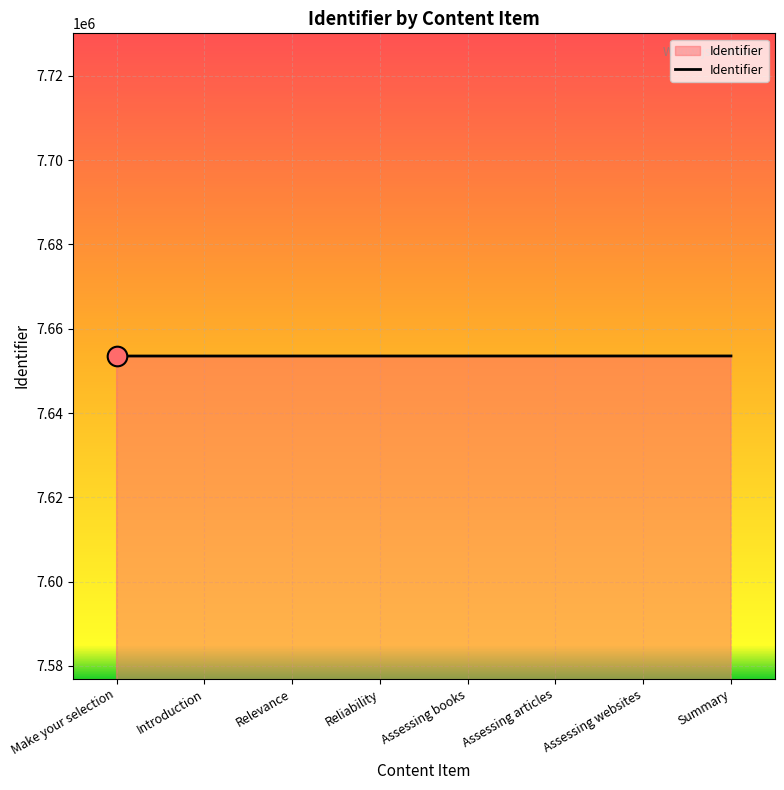

Approximately how many times larger is the value at Reliability compared to Assessing websites?

1.0